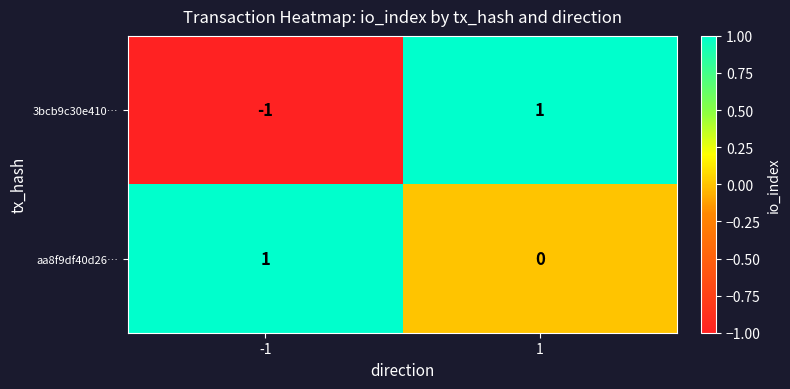

The value of 3bcb9c30e410… at 1 is 2. True or false?

False